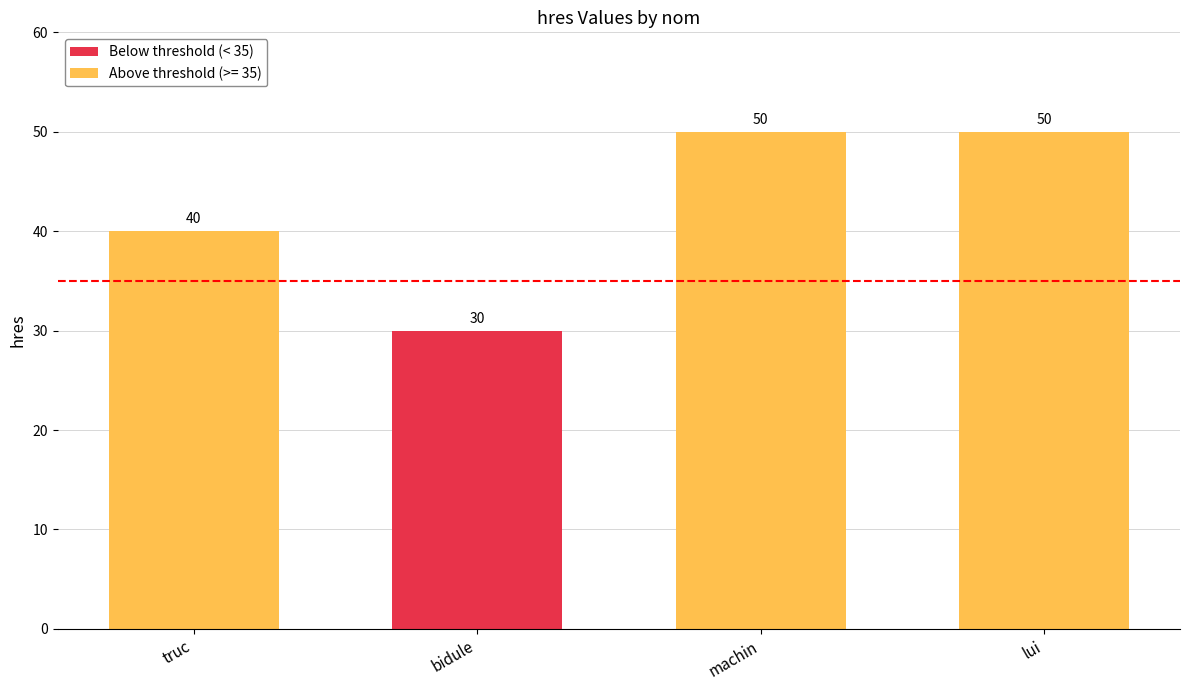

What is the value of the 1st bar from the left?

40